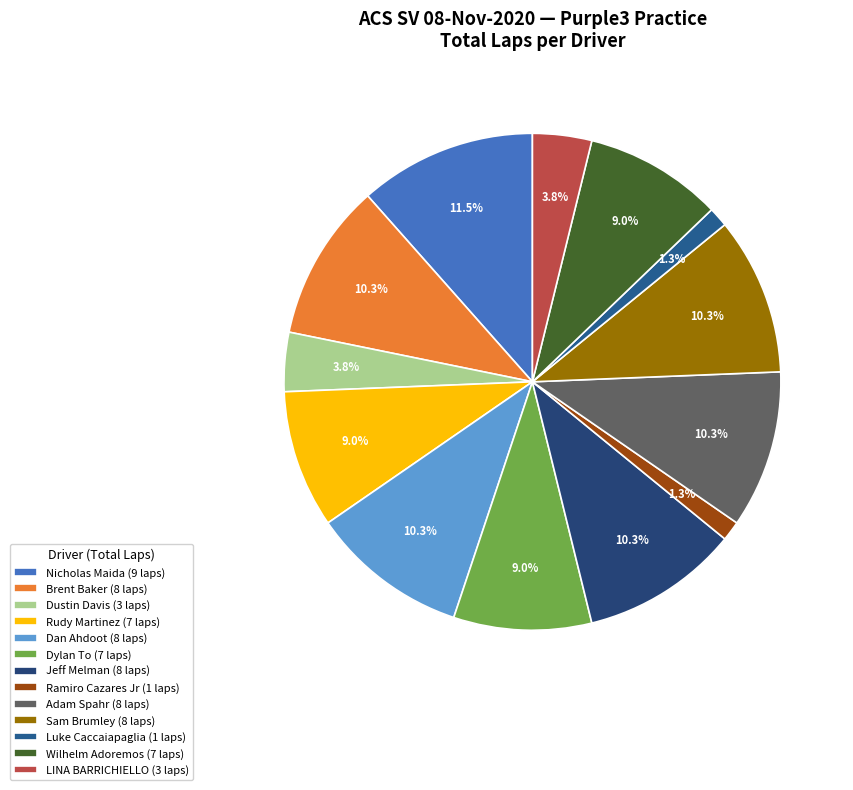

Does Ramiro Cazares Jr represent more than half of the total?

No